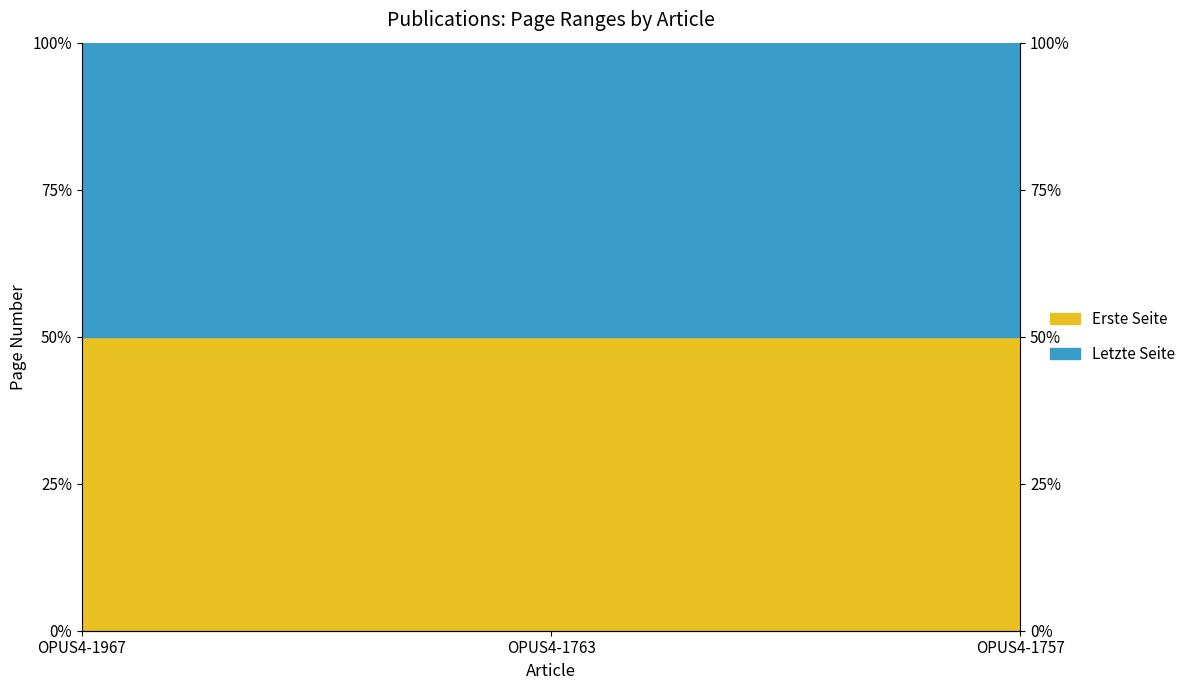

Which category has the highest value across all series?

OPUS4-1757